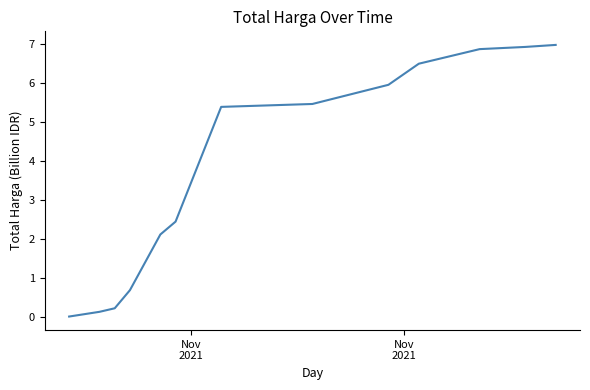

What is the greatest value displayed?

7.0